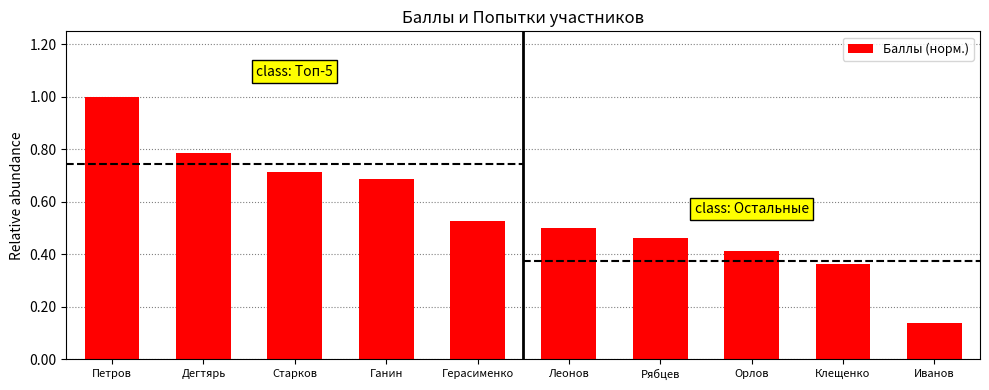

Reading left to right, extract all data points from this chart.

1.0	0.8	0.7	0.7	0.5	0.5	0.5	0.4	0.4	0.1